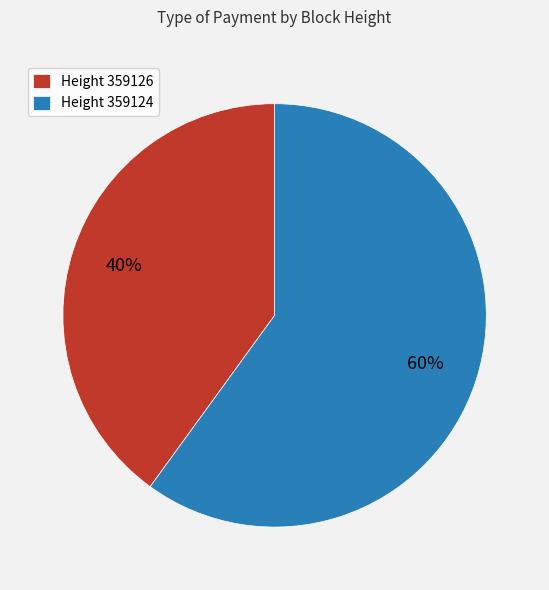

To the nearest percent, what is the average slice percentage?

50%